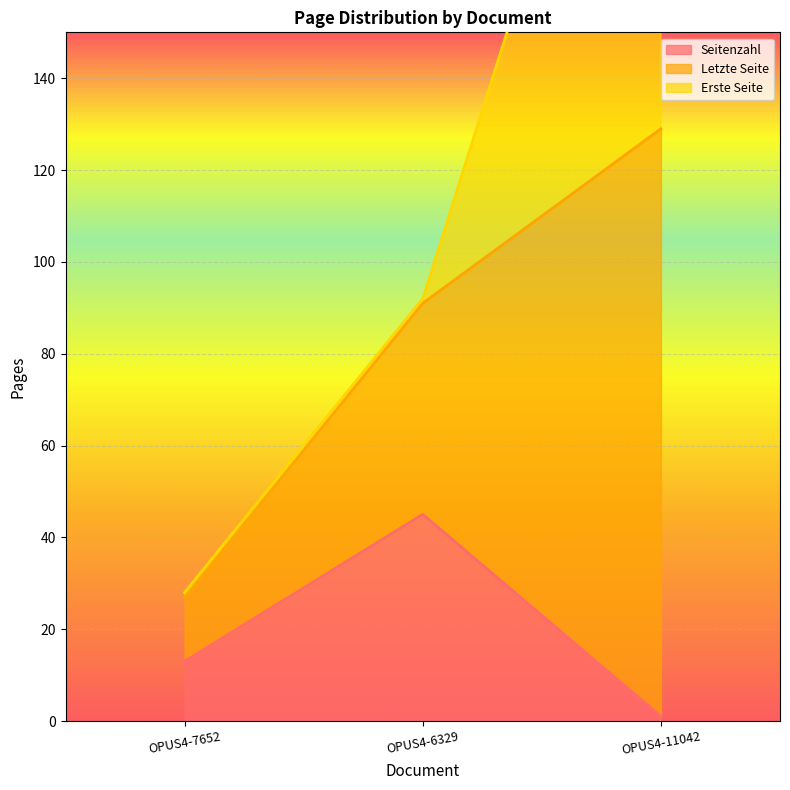

What is the total value across all series at OPUS4-11042?

257